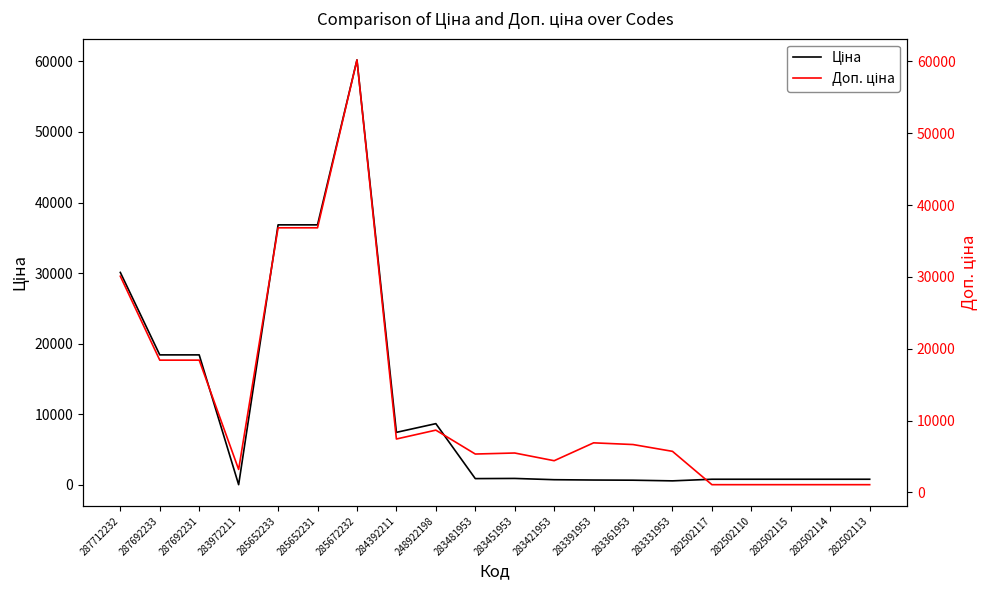

True or false: Доп. ціна has a value of 5178.9 at 284392211.

False